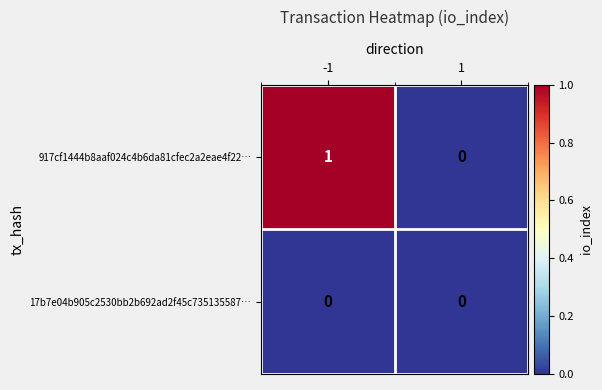

The 17b7e04b905c2530bb2b692ad2f45c735135587… series shows 0 at 1. True or false?

True